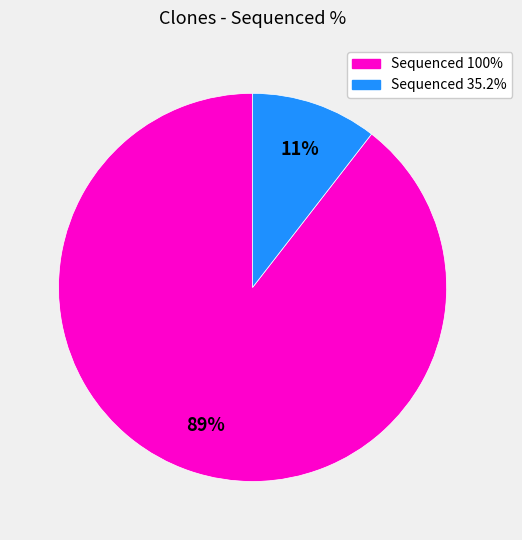

Count the number of slices in the pie.

2